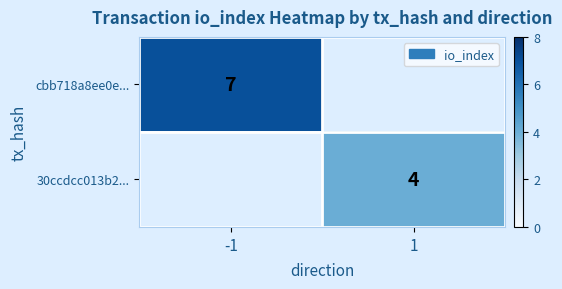

Which category has the highest value across all series?

-1